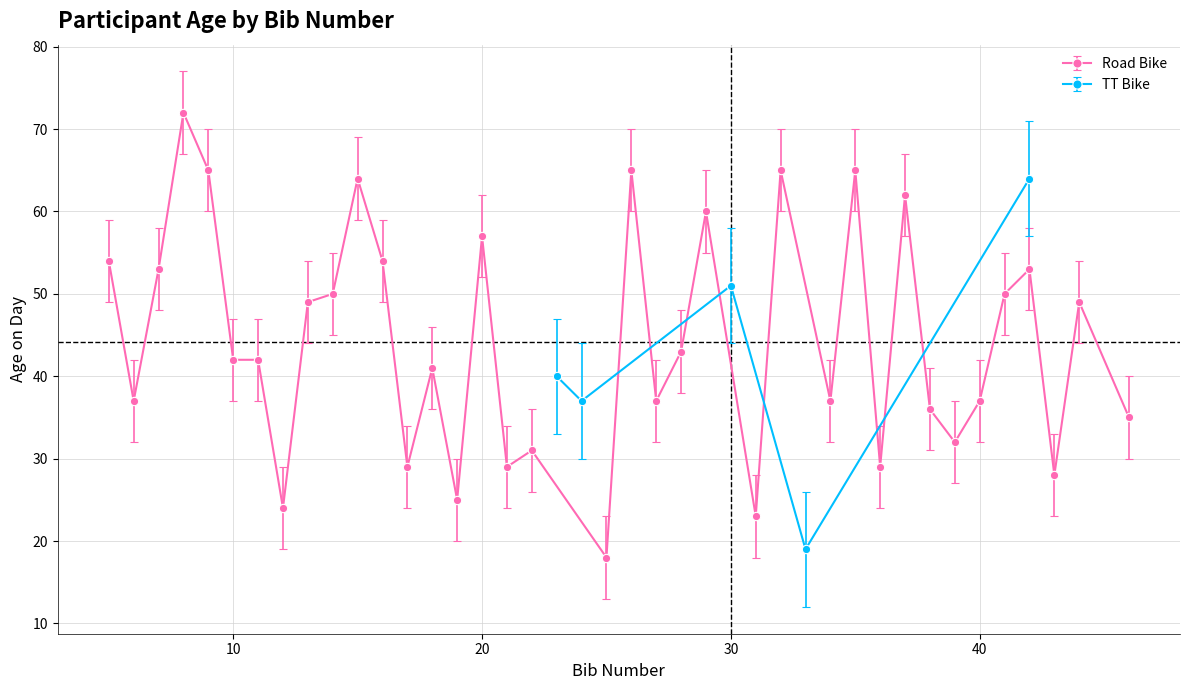

True or false: TT Bike has more than 2 points higher than both neighbors.

False